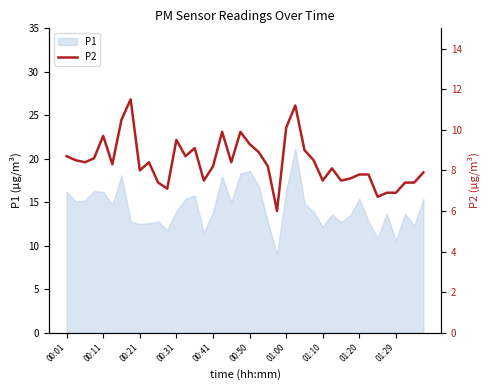

How many lines are shown in the chart?

1